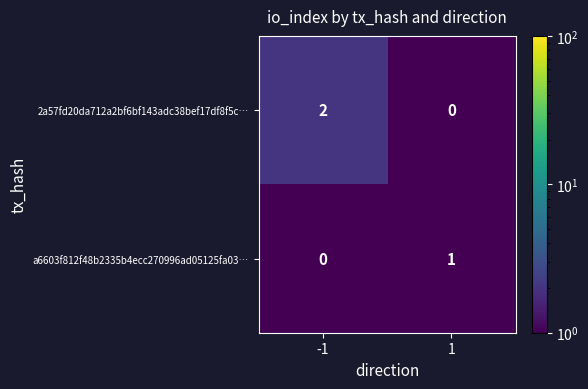

The value of 2a57fd20da712a2bf6bf143adc38bef17df8f5c… at 1 is 0. True or false?

True